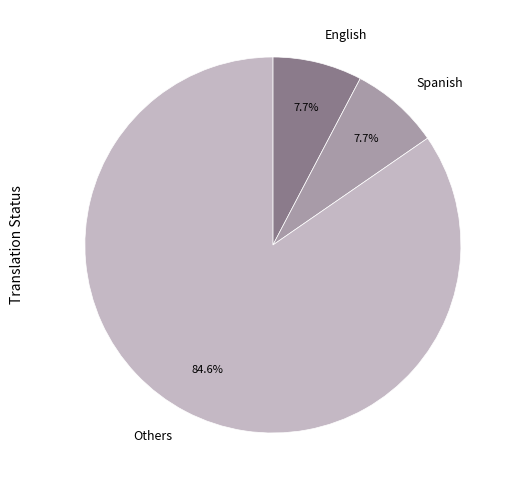

Does any single category account for the majority?

Yes